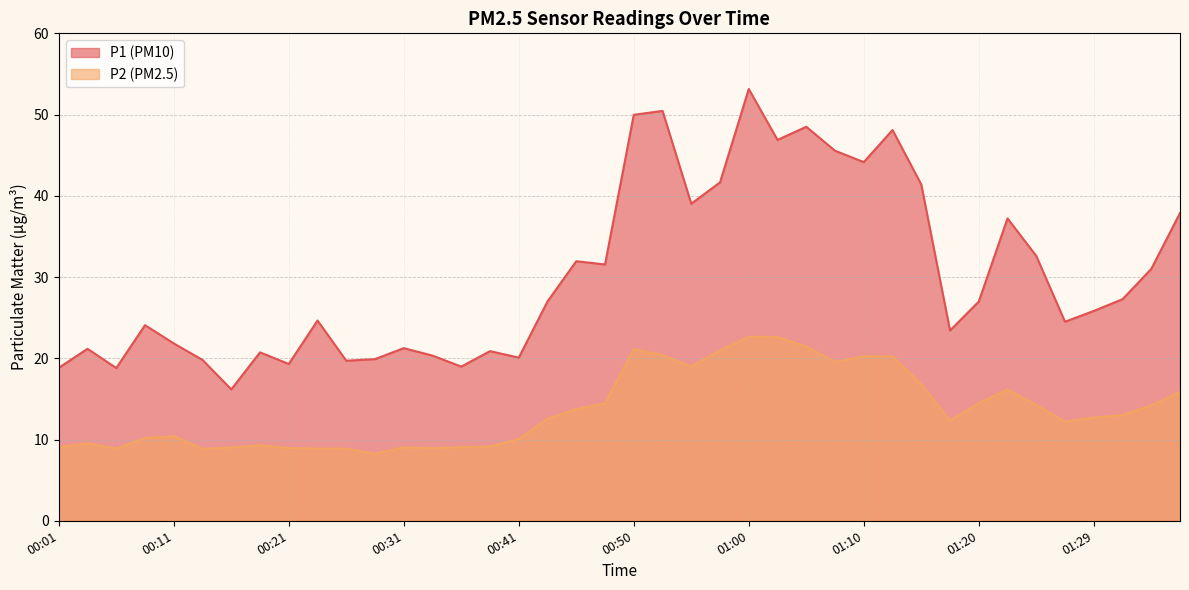

True or false: P2 and P1 cross at least once.

False